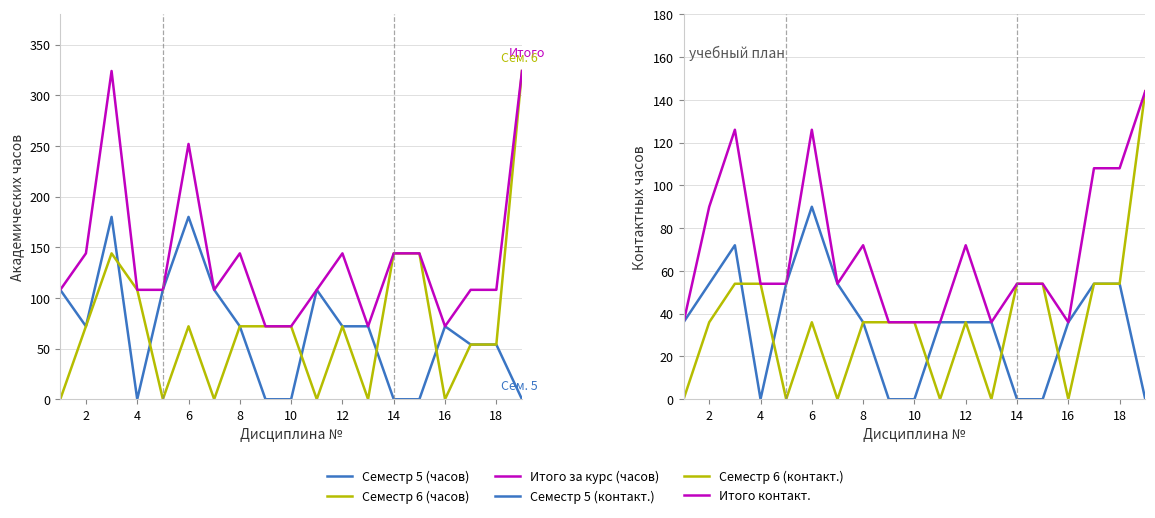

Reading right to left, list all the values displayed in this chart.

Семестр 5 (часов): 0	54	54	72	0	0	72	72	108	0	0	72	108	180	108	0	180	72	108
Семестр 6 (часов): 324	54	54	0	144	144	0	72	0	72	72	72	0	72	0	108	144	72	0
Итого за курс (часов): 324	108	108	72	144	144	72	144	108	72	72	144	108	252	108	108	324	144	108
Семестр 5 (контакт.): 0	54	54	36	0	0	36	36	36	0	0	36	54	90	54	0	72	54	36
Семестр 6 (контакт.): 144	54	54	0	54	54	0	36	0	36	36	36	0	36	0	54	54	36	0
Итого контакт.: 144	108	108	36	54	54	36	72	36	36	36	72	54	126	54	54	126	90	36